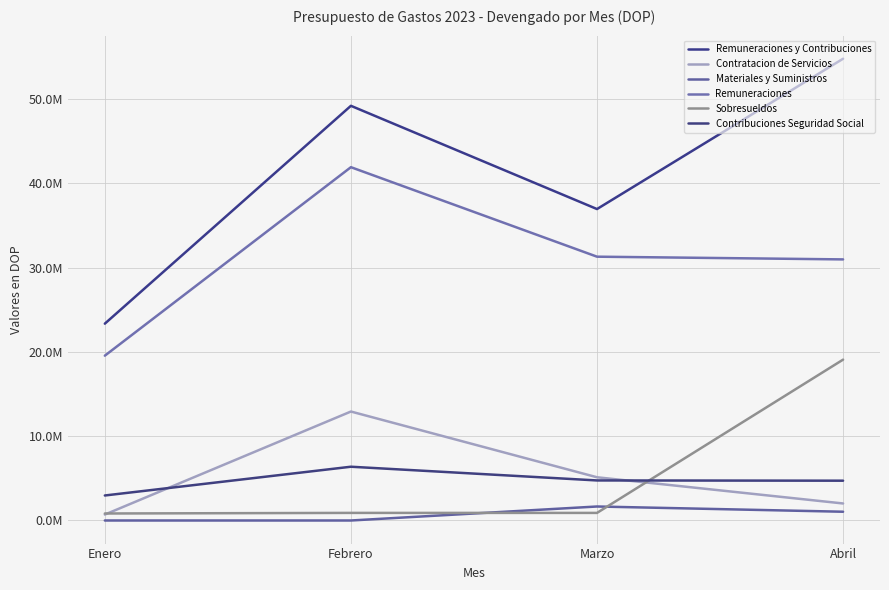

Where is the first local minimum for Sobresueldos?

Marzo